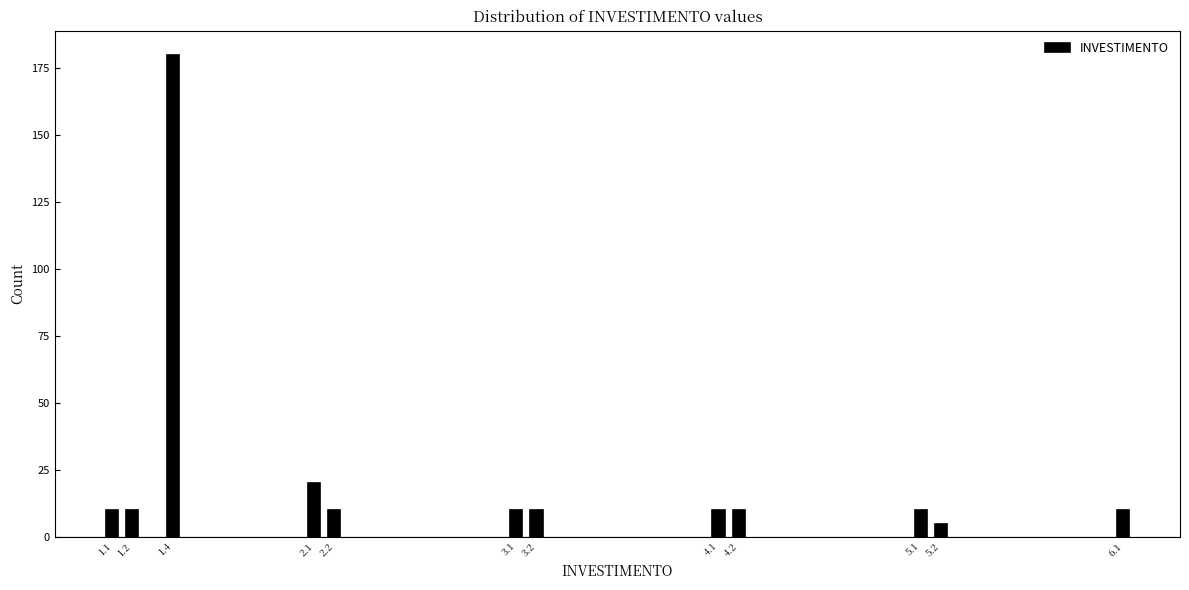

Reading left to right, transcribe all the data shown in this chart.

1.1=10	1.2=10	1.4=180	2.1=20	2.2=10	3.1=10	3.2=10	4.1=10	4.2=10	5.1=10	5.2=5	6.1=10